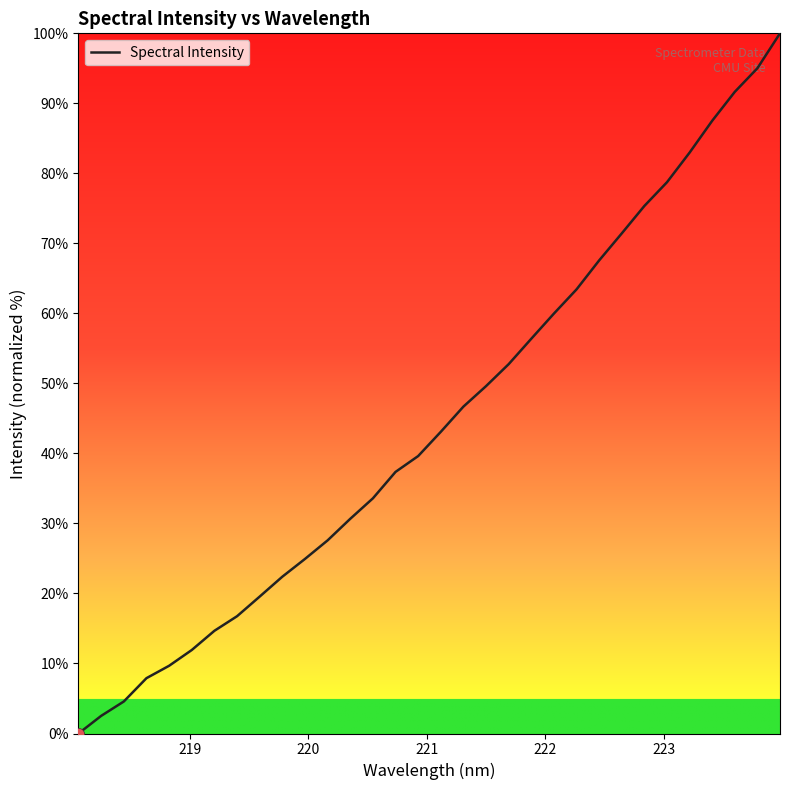

What is the maximum value shown in the chart?

100.0